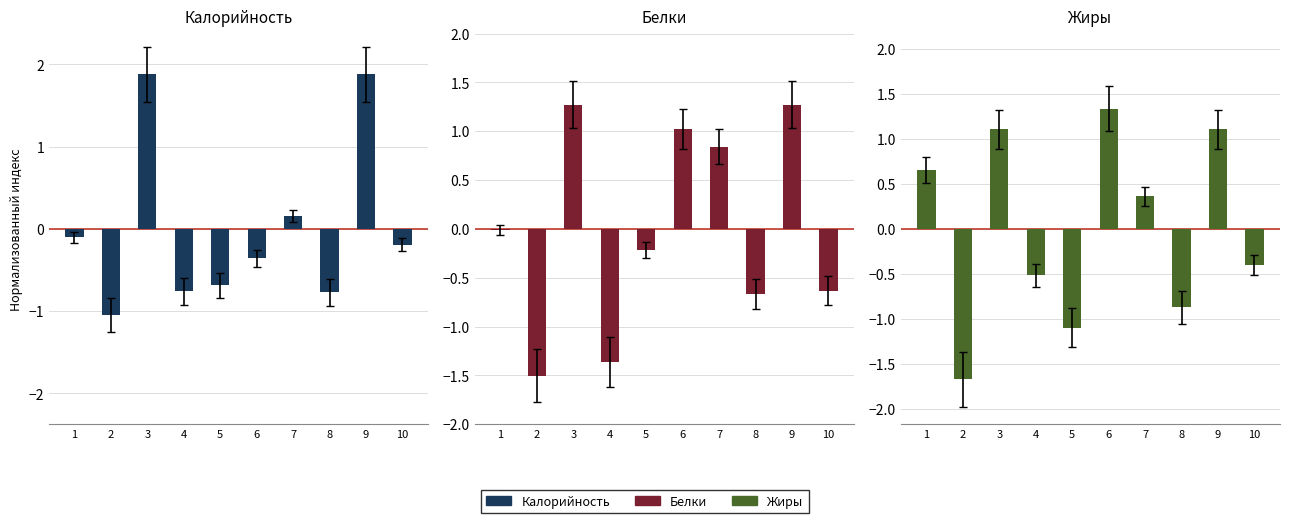

What is the difference between the maximum and second lowest values in the Белки series?

2.6